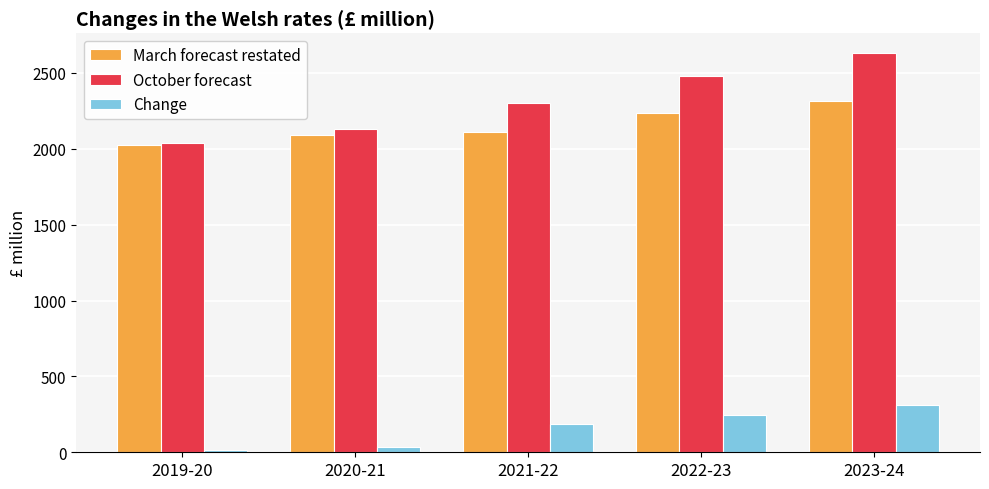

What is the label of the 2nd bar from the right?

2022-23